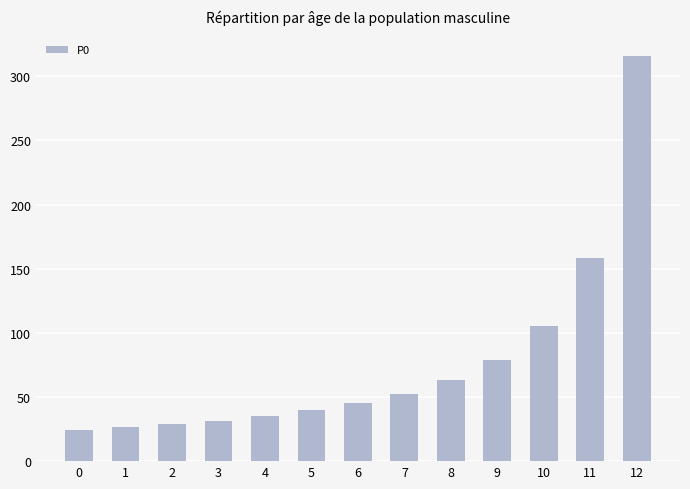

At which label does the data first exceed 45?

6